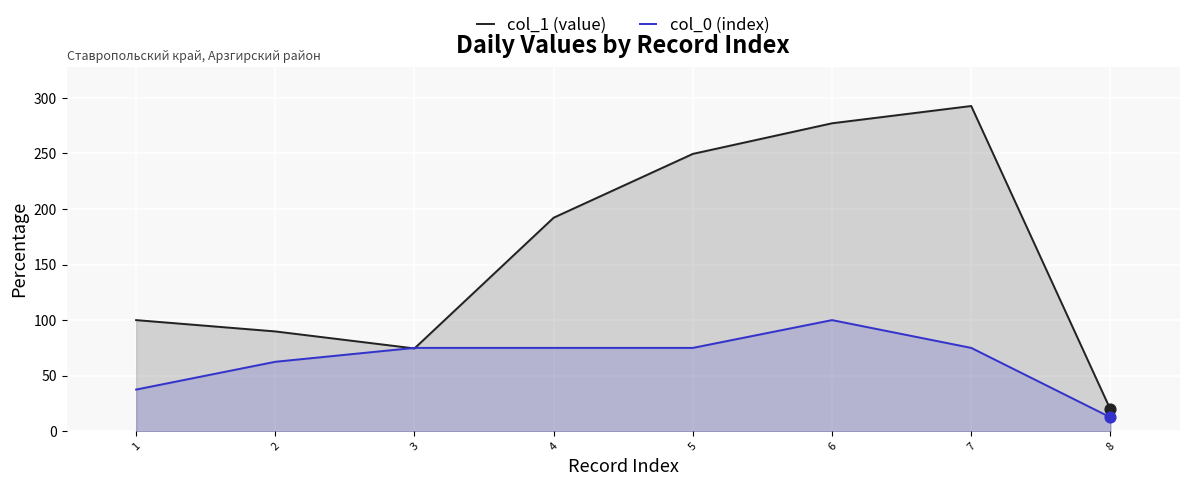

Which series has the largest total across all categories?

col_1 (value)